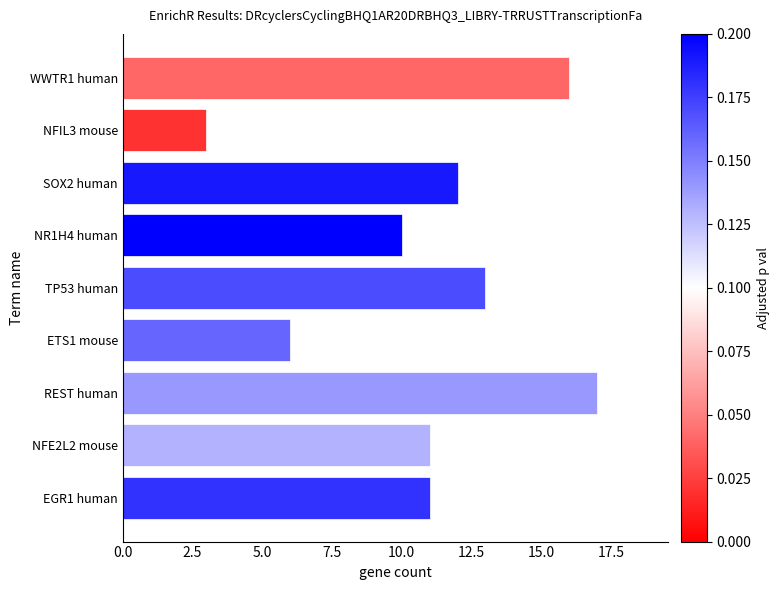

Which has a higher value, SOX2 human or NR1H4 human?

SOX2 human